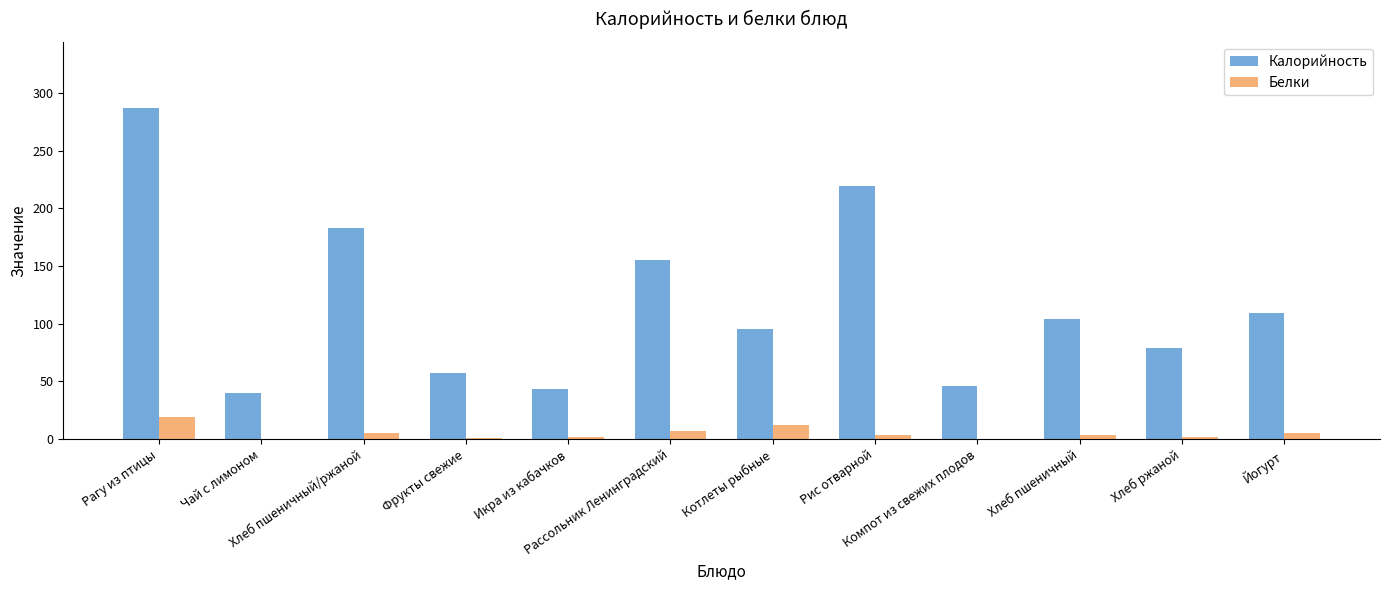

List the labels in order of Белки value, largest first.

Рагу из птицы, Котлеты рыбные, Рассольник Ленинградский, Хлеб пшеничный/ржаной, Йогурт, Рис отварной, Хлеб пшеничный, Хлеб ржаной, Икра из кабачков, Фрукты свежие, Чай с лимоном, Компот из свежих плодов